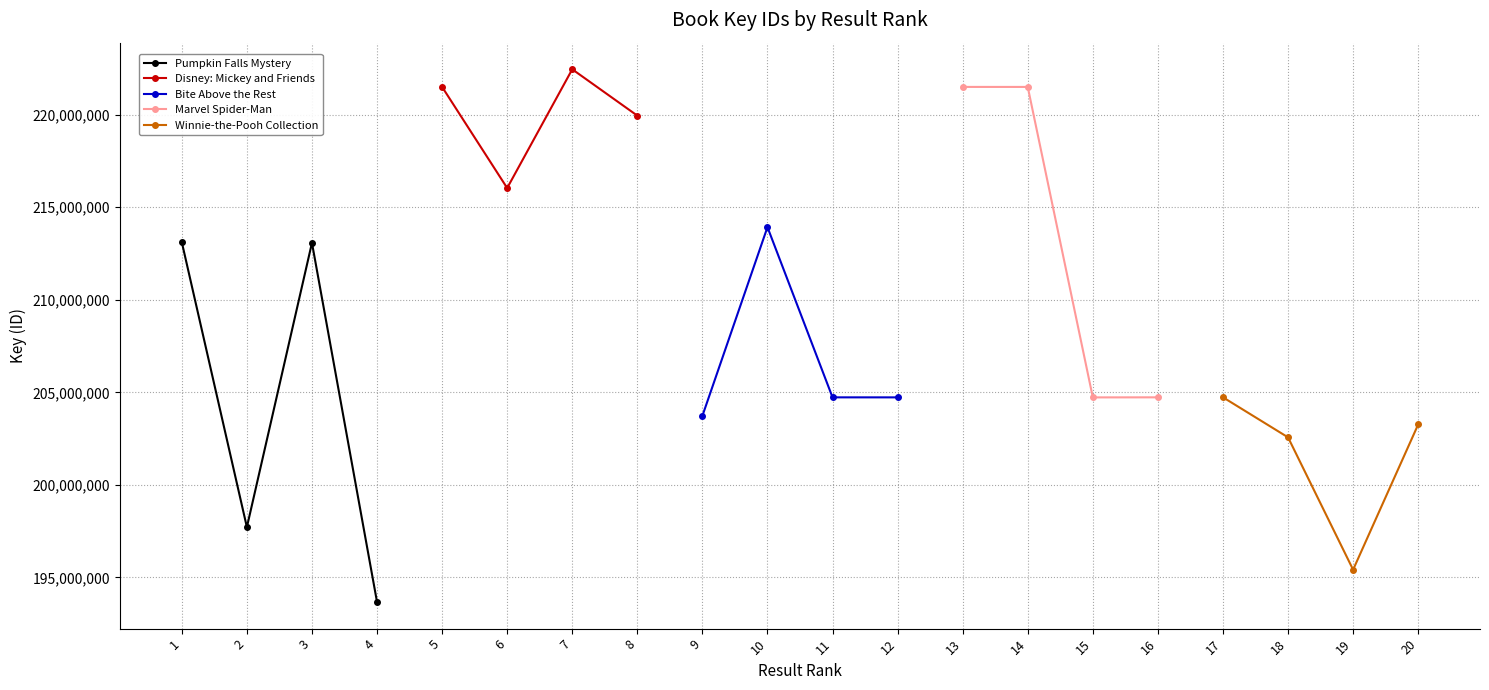

True or false: Winnie-the-Pooh Collection and Disney: Mickey and Friends cross at least once.

False